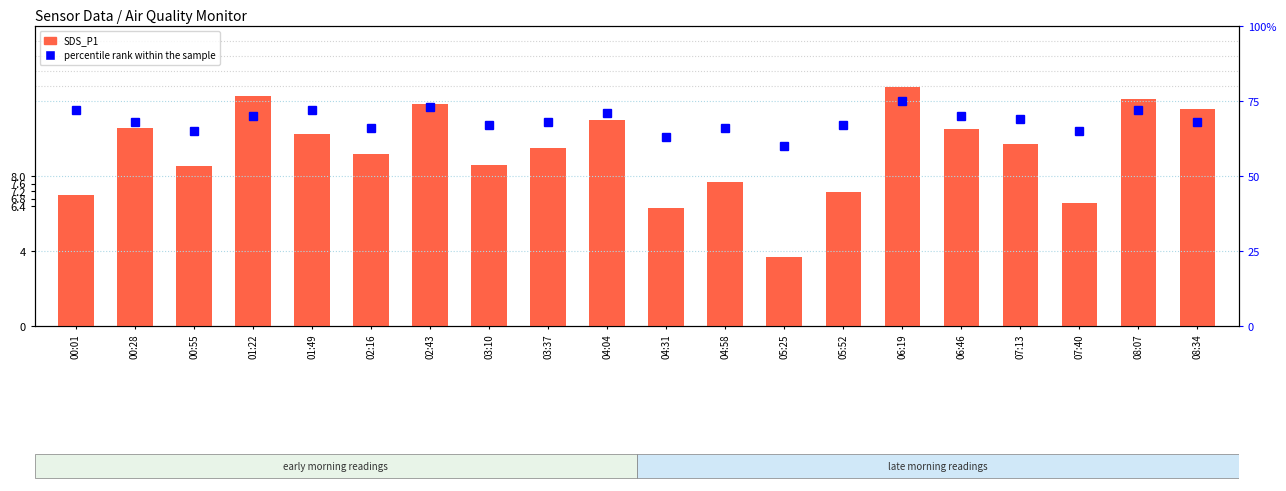

The SDS_P1 series shows 6.3 at 08:07. True or false?

False